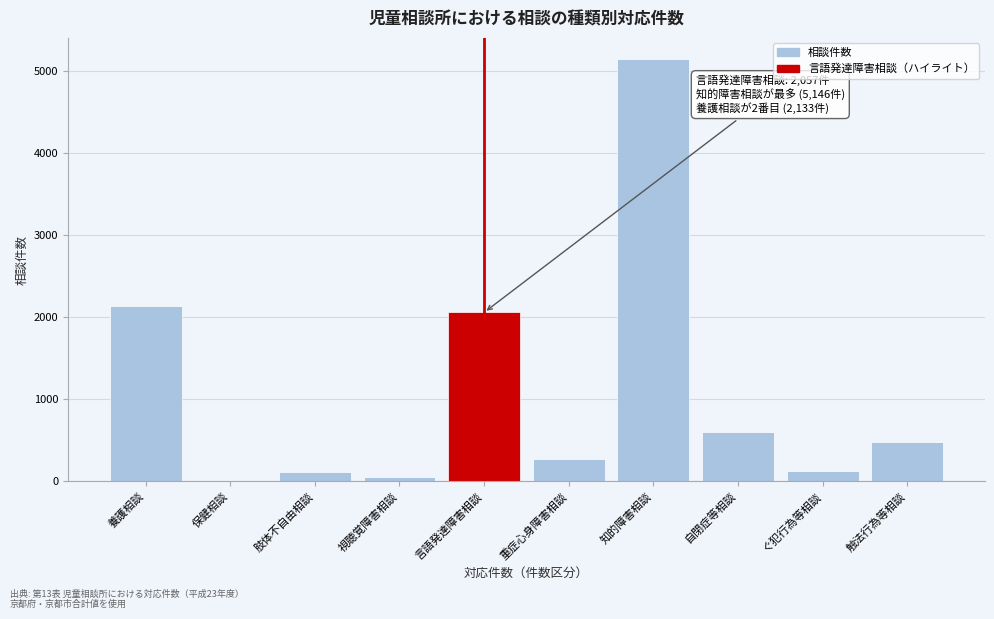

Which has a higher value, 言語発達障害相談 or 自閉症等相談?

言語発達障害相談